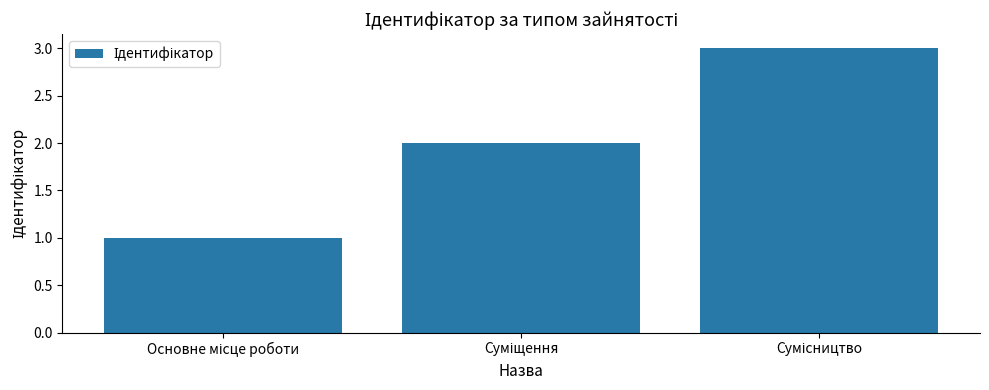

What is the greatest value displayed?

3